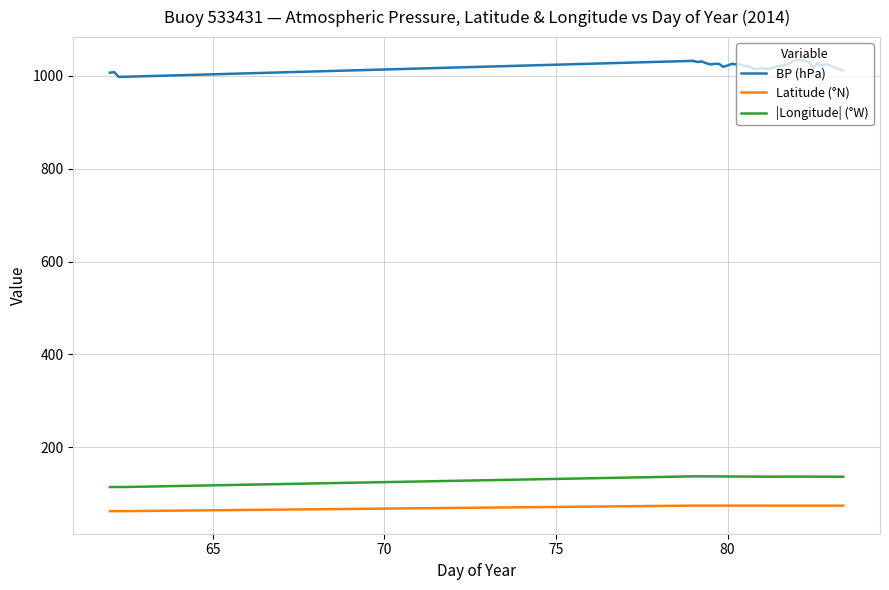

How many lines are shown in the chart?

3